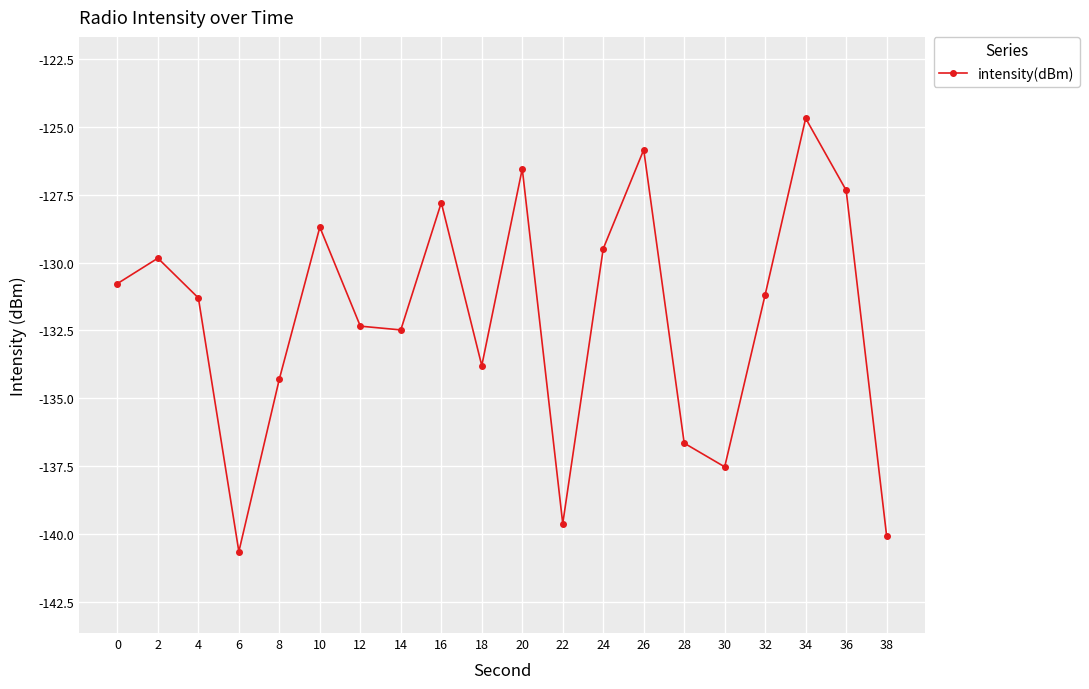

Which label corresponds to the smallest value in the chart?

6